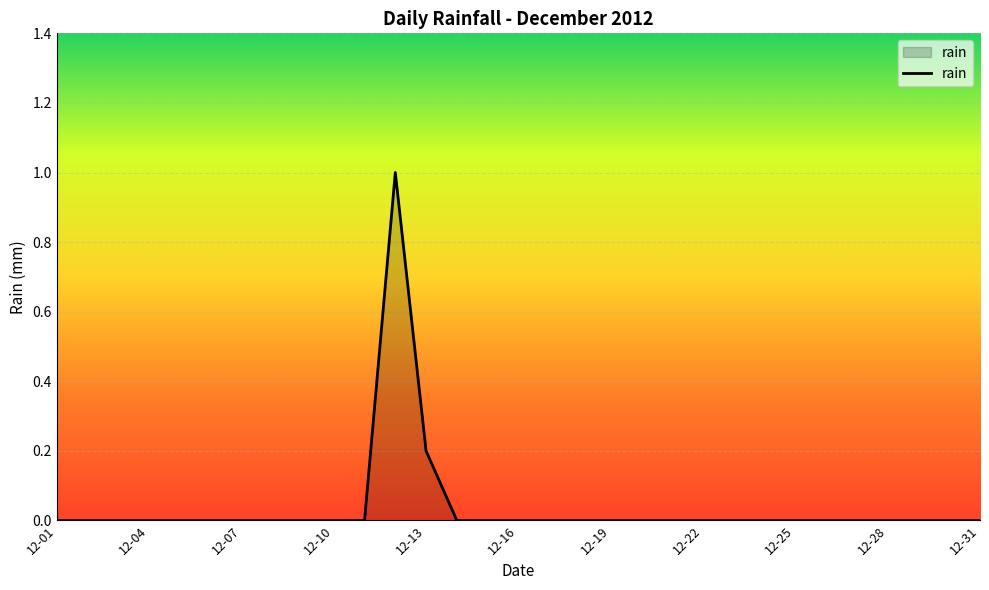

What is the greatest value displayed?

1.0